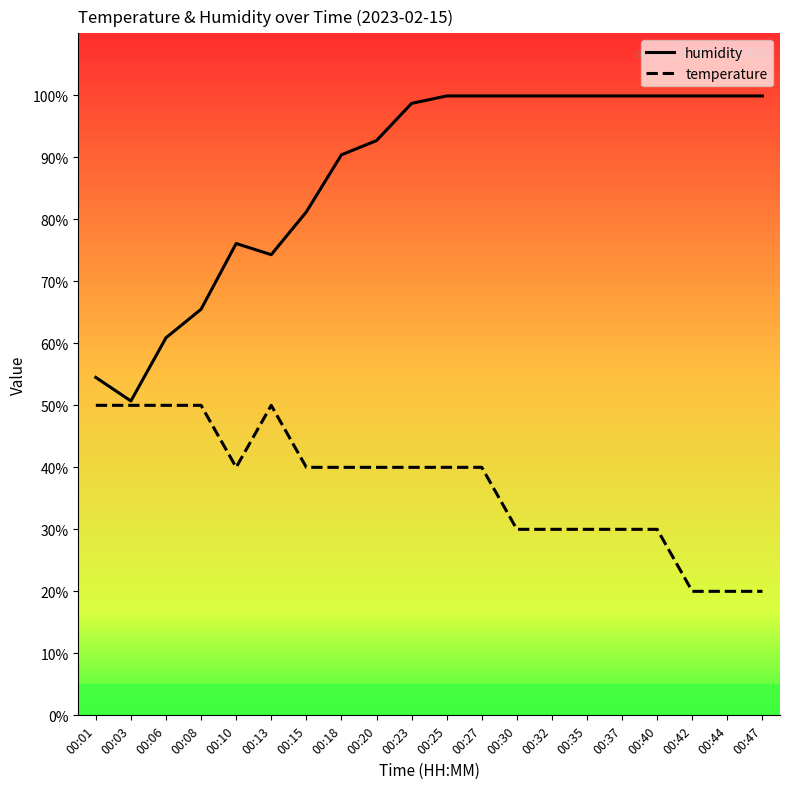

True or false: temperature has a value of 22.2 at 00:13.

False